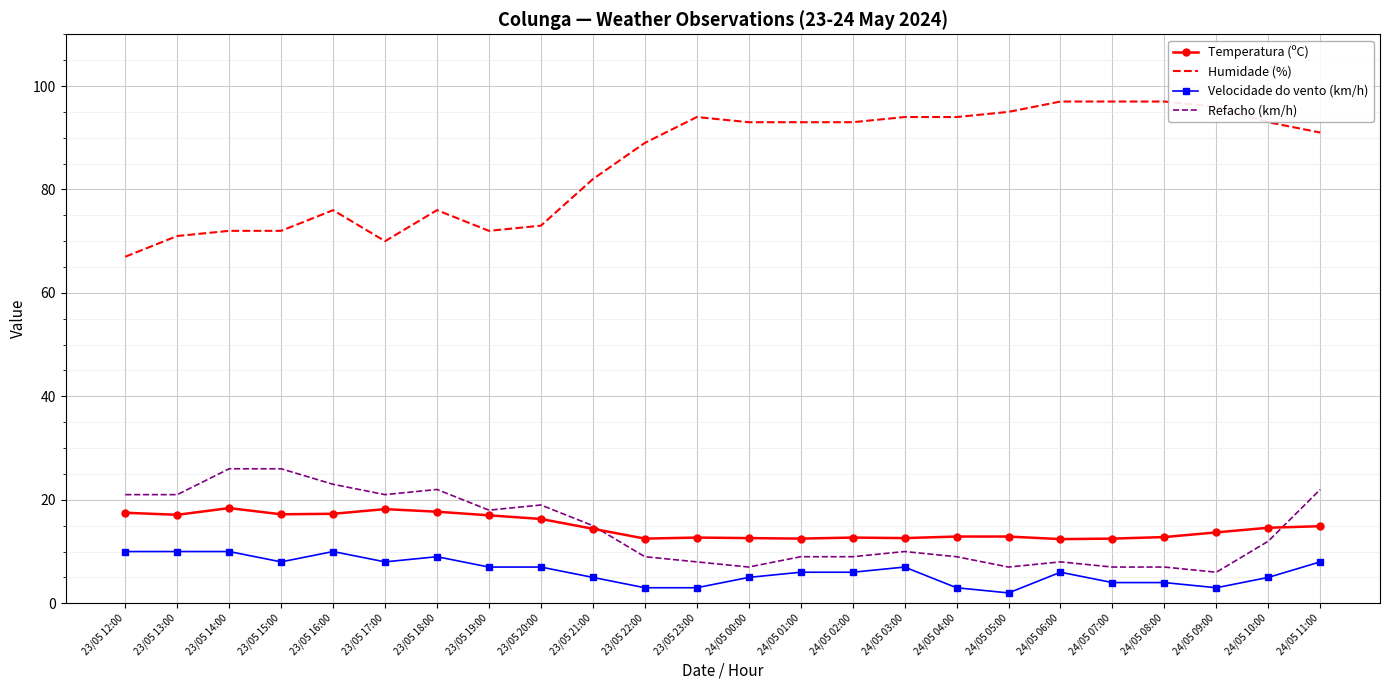

Rank the series at 23/05 23:00 from highest to lowest value.

Humidade (%), Temperatura (ºC), Refacho (km/h), Velocidade do vento (km/h)